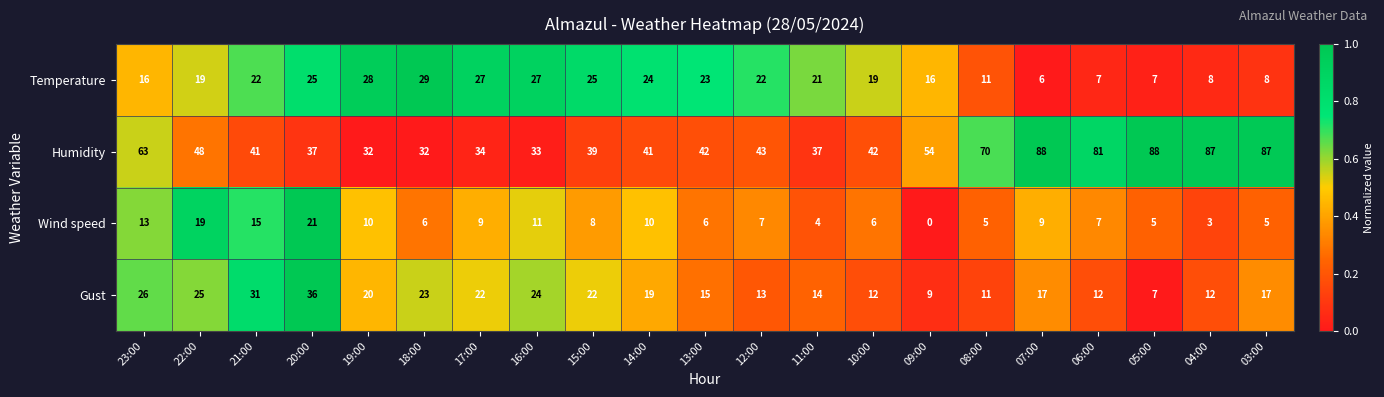

The value of Humidity at 22:00 is 48. True or false?

True